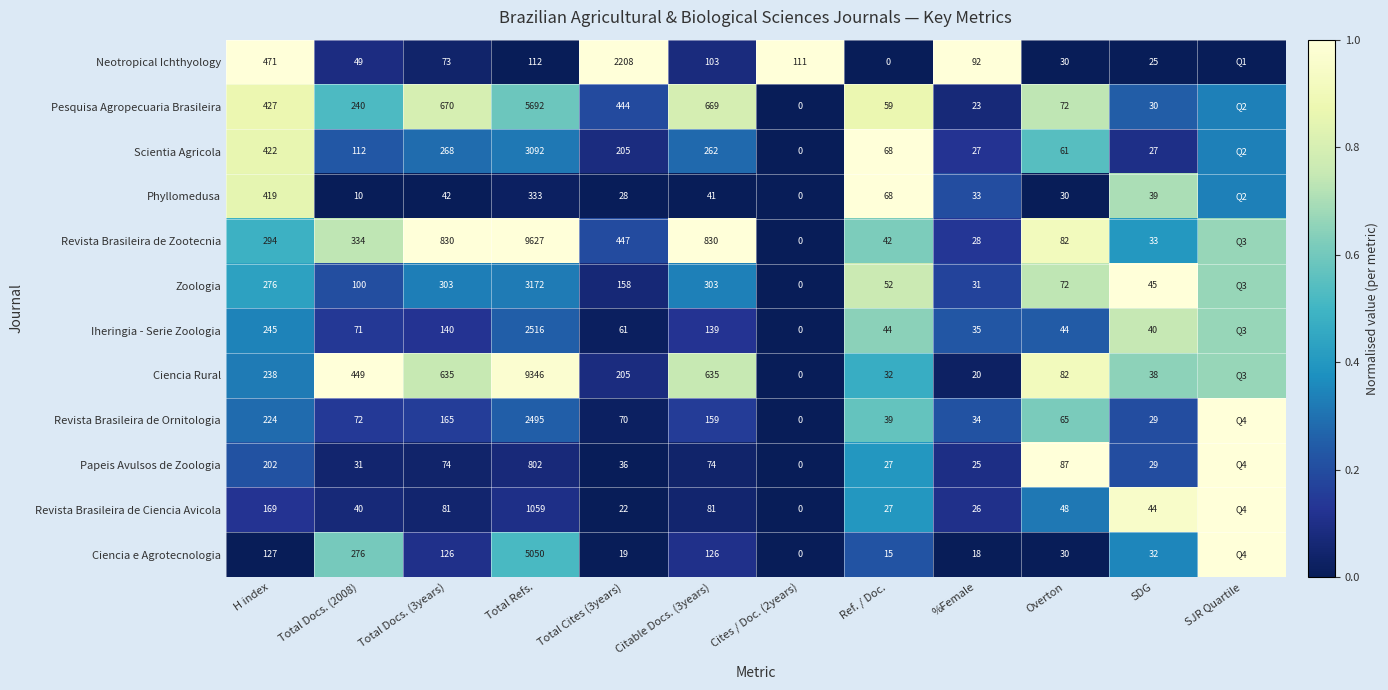

Which series changed the most between Overton and SDG?

Papeis Avulsos de Zoologia